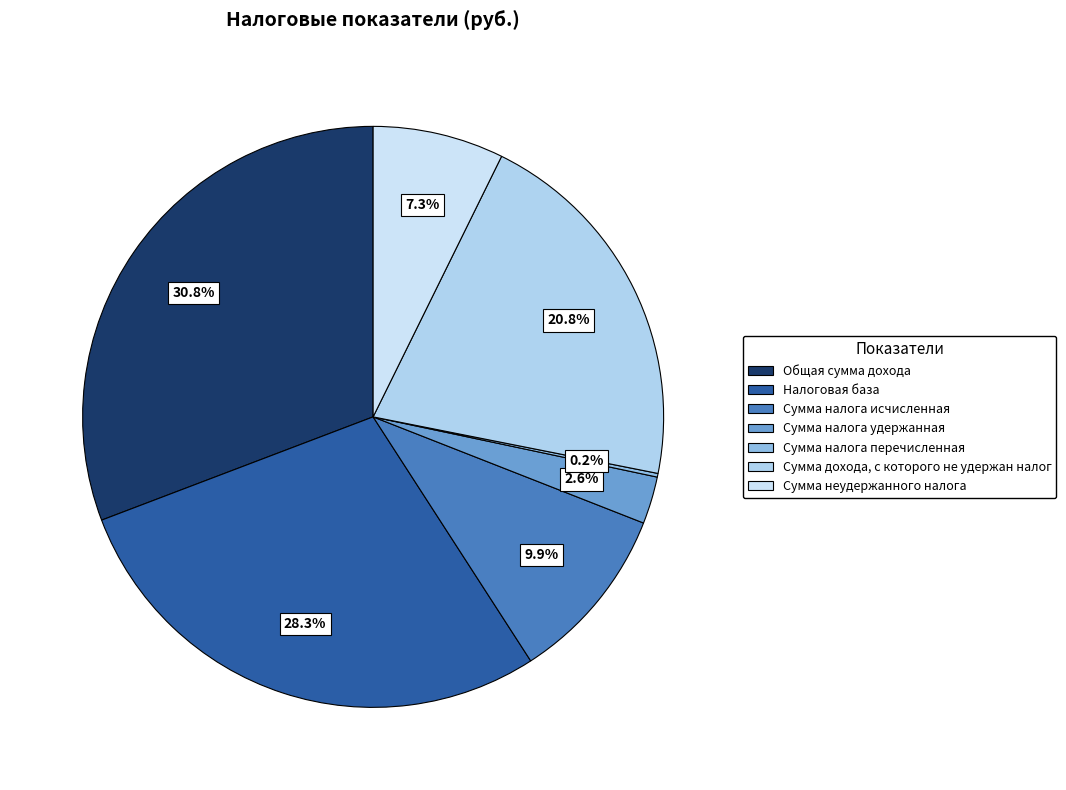

Rank the categories by value from lowest to highest.

Сумма налога перечисленная, Сумма налога удержанная, Сумма неудержанного налога, Сумма налога исчисленная, Сумма дохода, с которого не удержан налог, Налоговая база, Общая сумма дохода